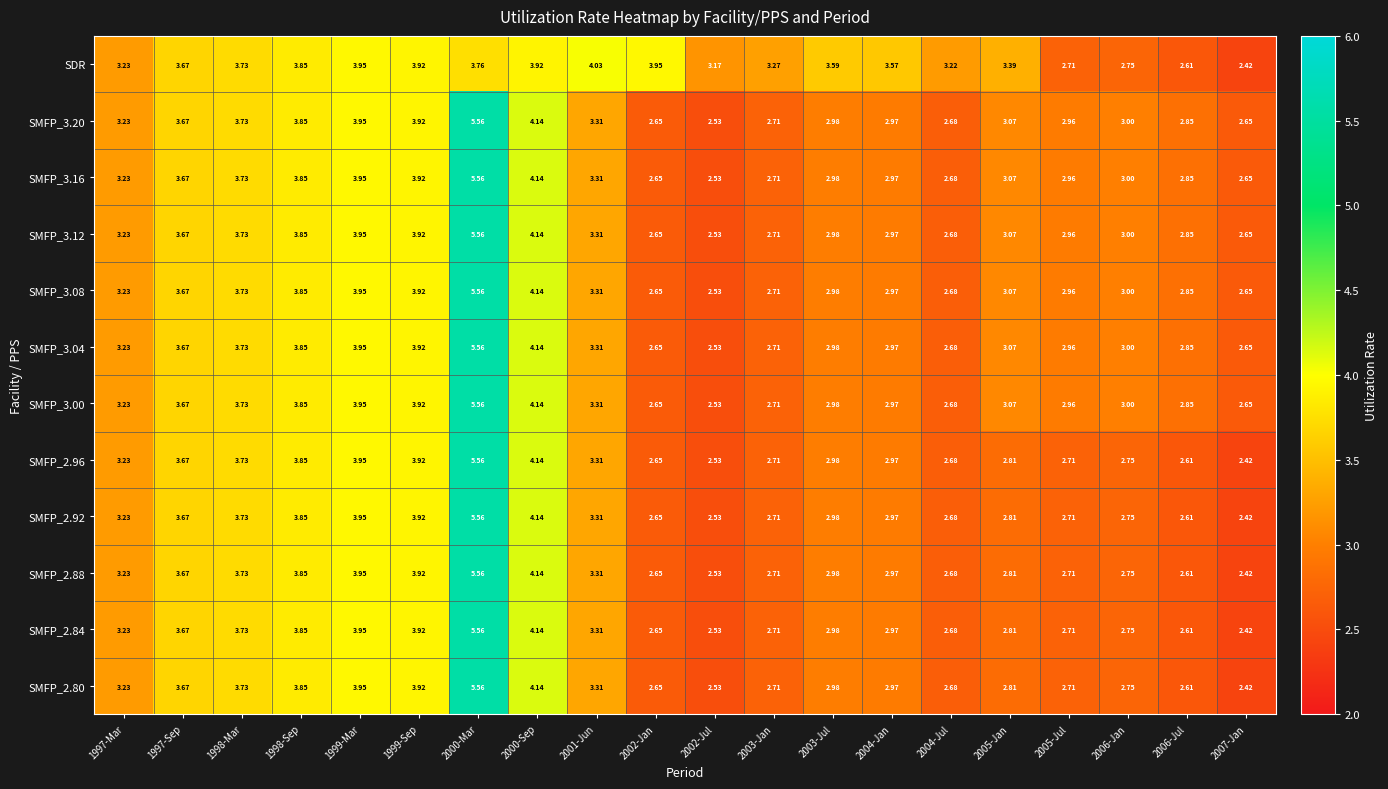

Which series has the largest total across all categories?

SDR